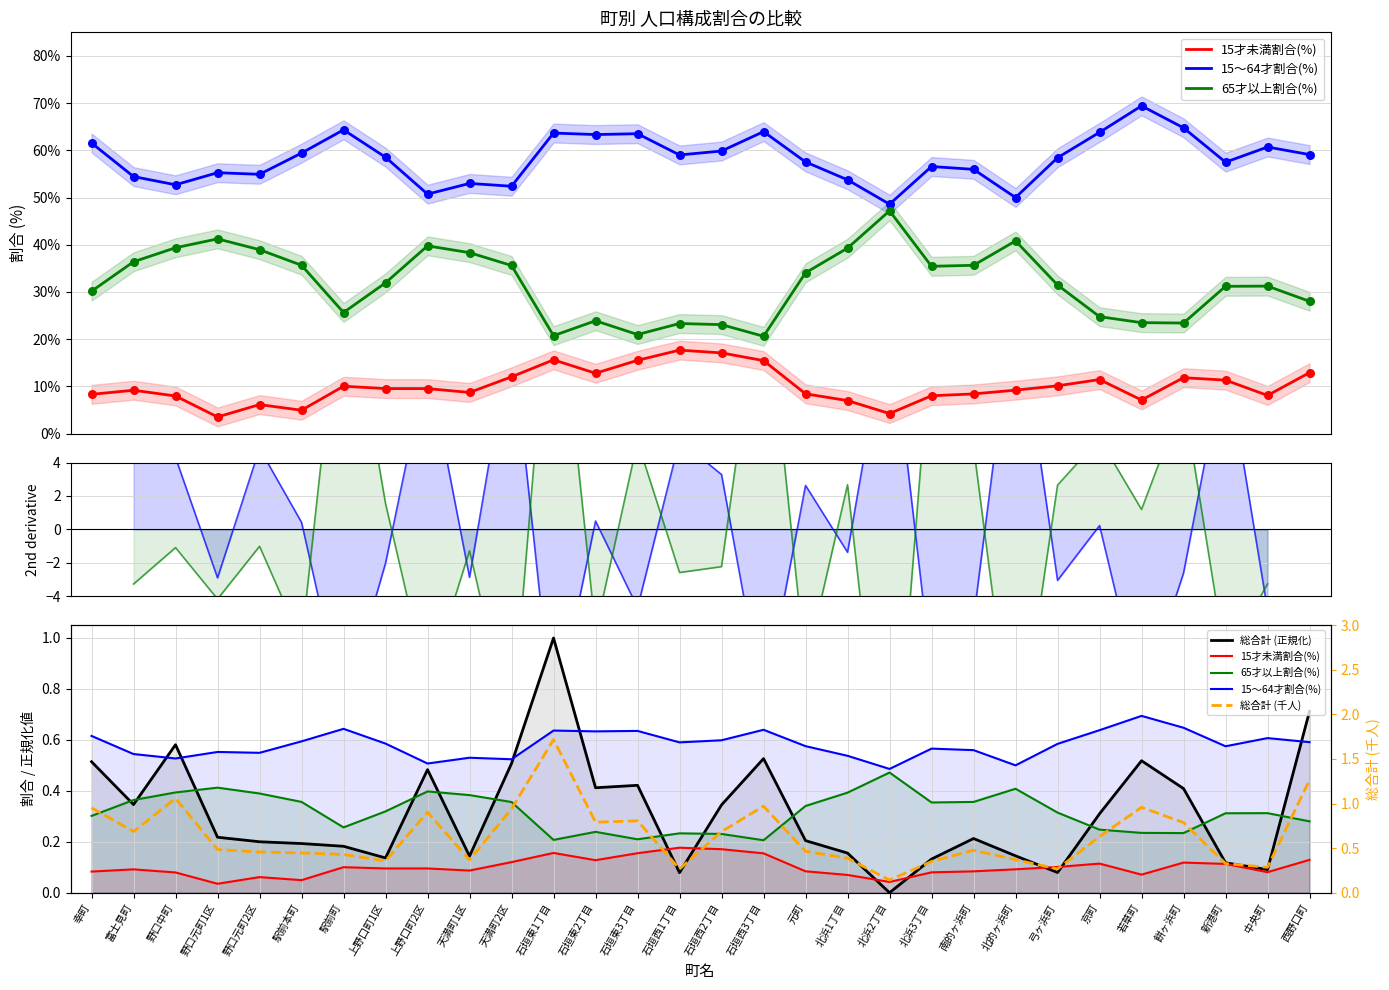

Which series contains the lowest Y value?

15才未満割合(%)